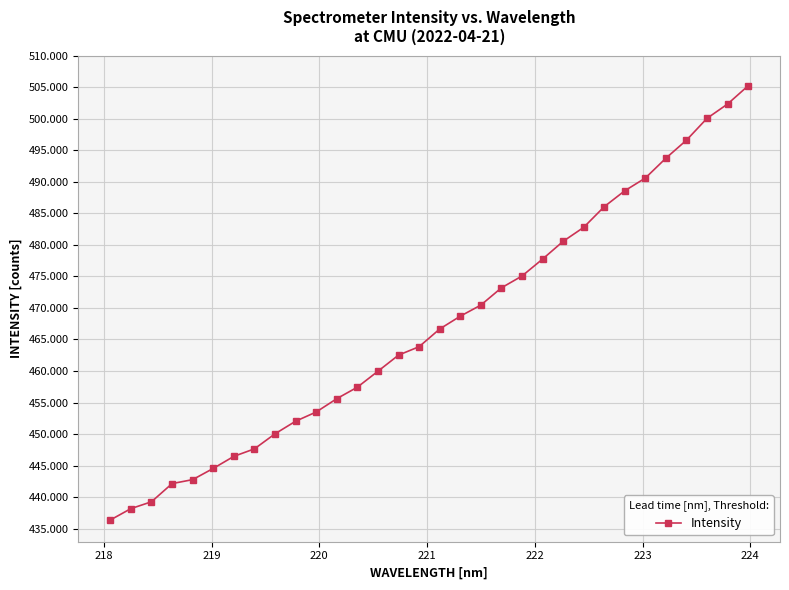

What is the minimum value shown in the chart?

436.4